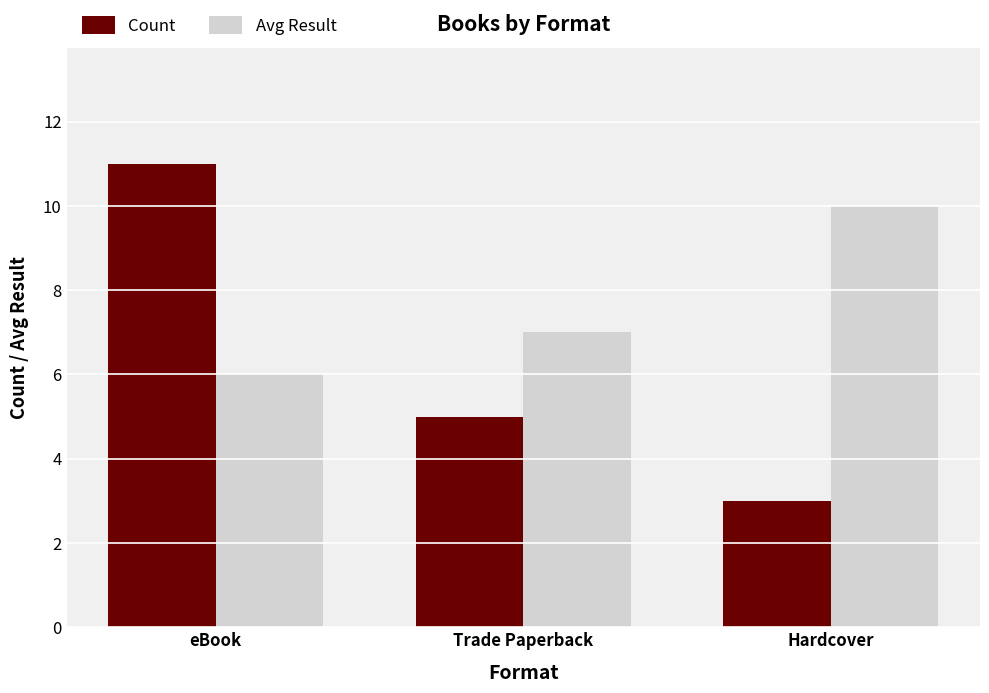

How many values in the Avg Result series are below 7?

1